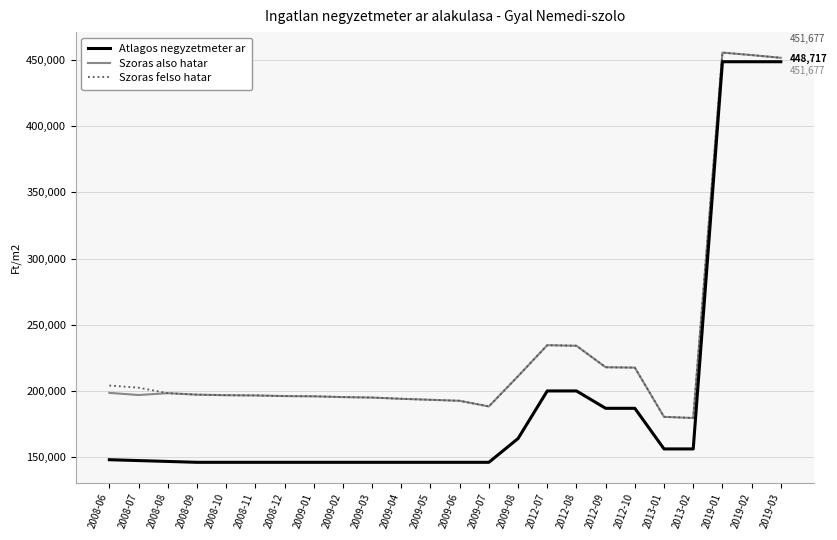

What are all the series names shown in the legend?

Atlagos negyzetmeter ar, Szoras also hatar, Szoras felso hatar